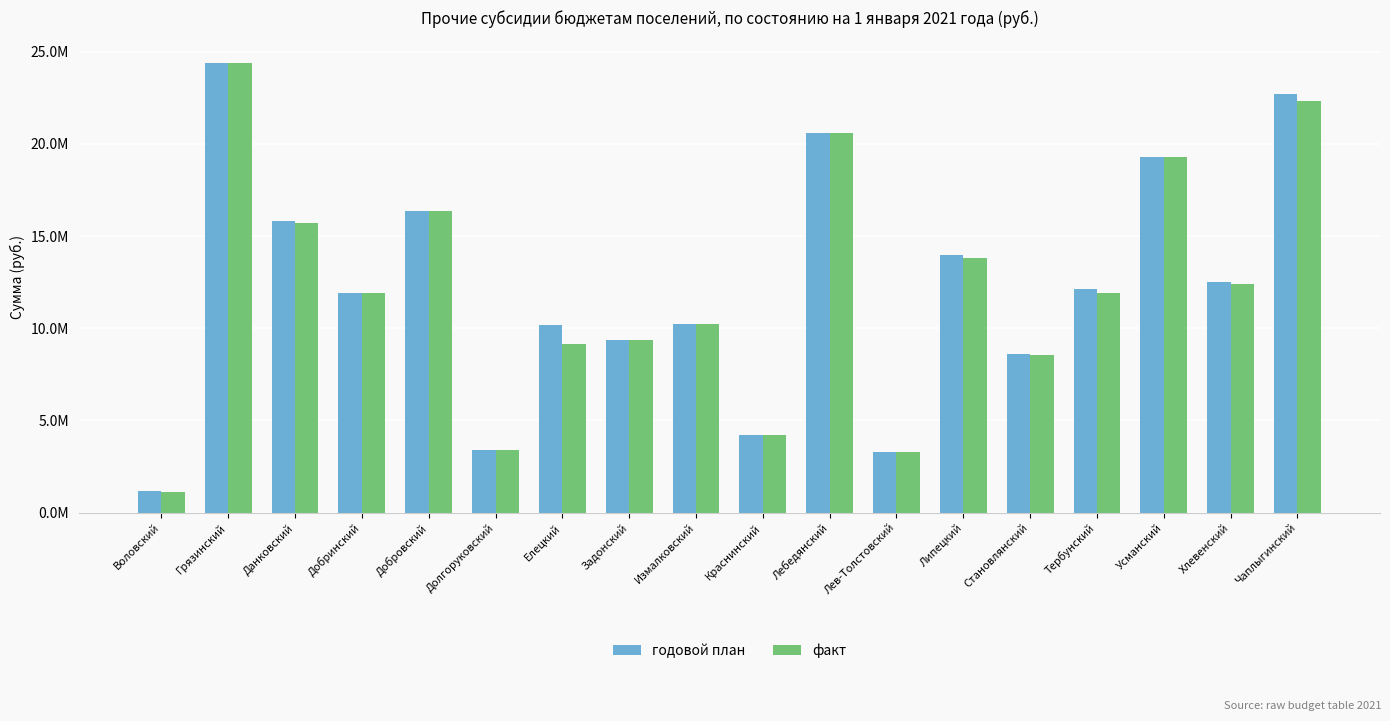

Which series has the widest spread of values?

факт